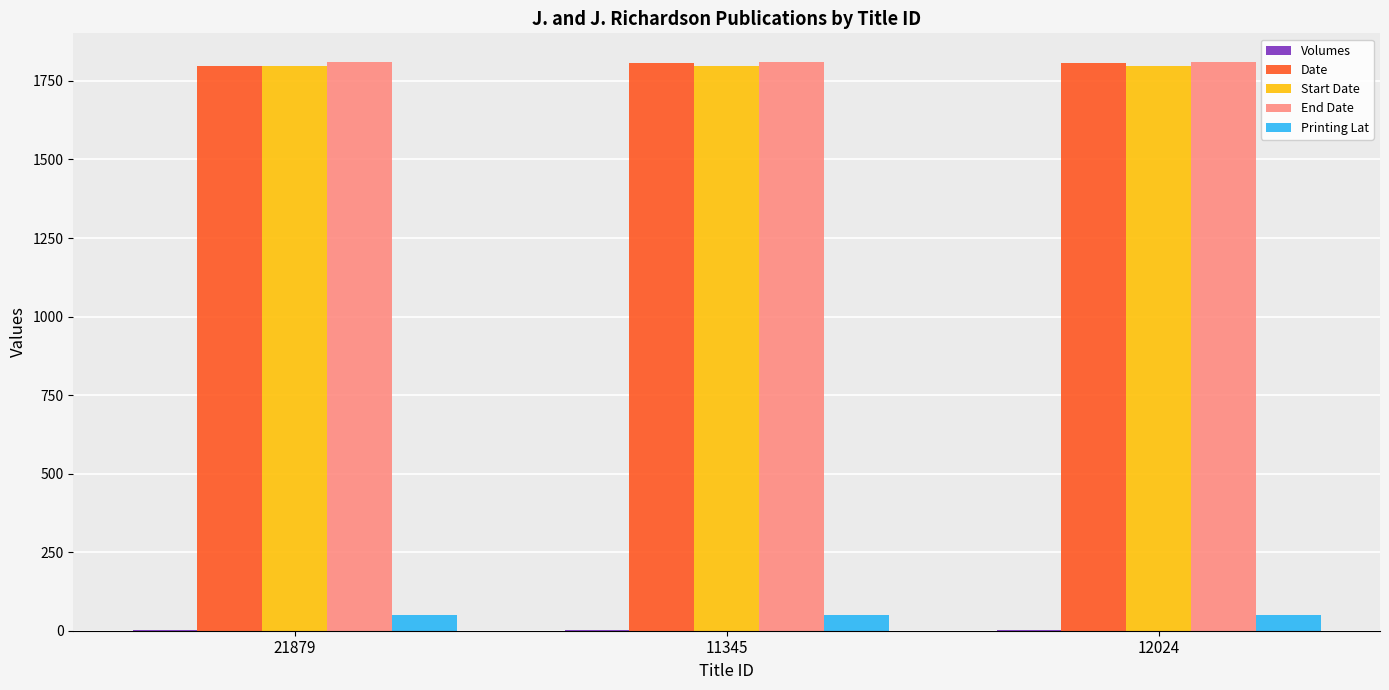

The End Date series shows 1811.0 at 12024. True or false?

True